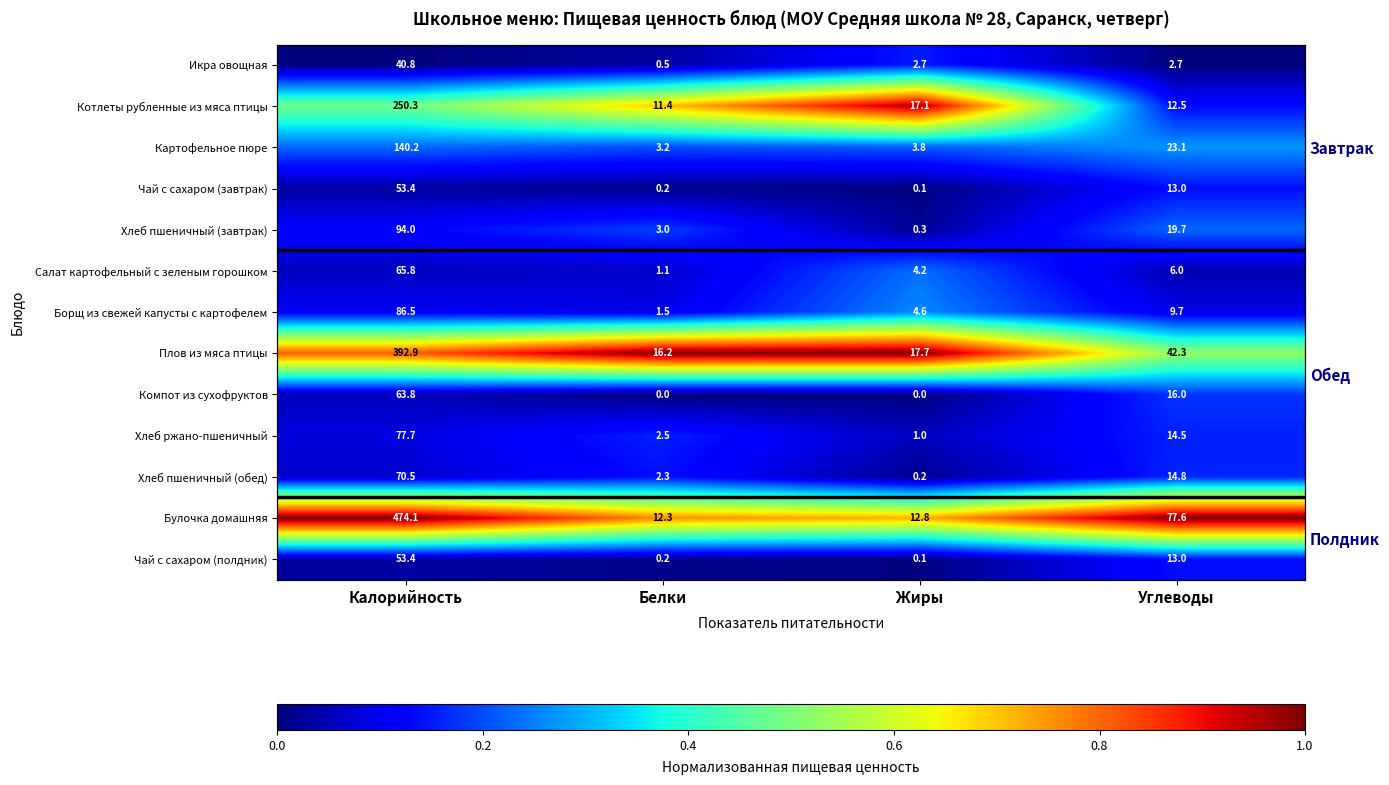

Is the value of Чай с сахаром (полдник) at Жиры greater than the value of Икра овощная at Белки?

No